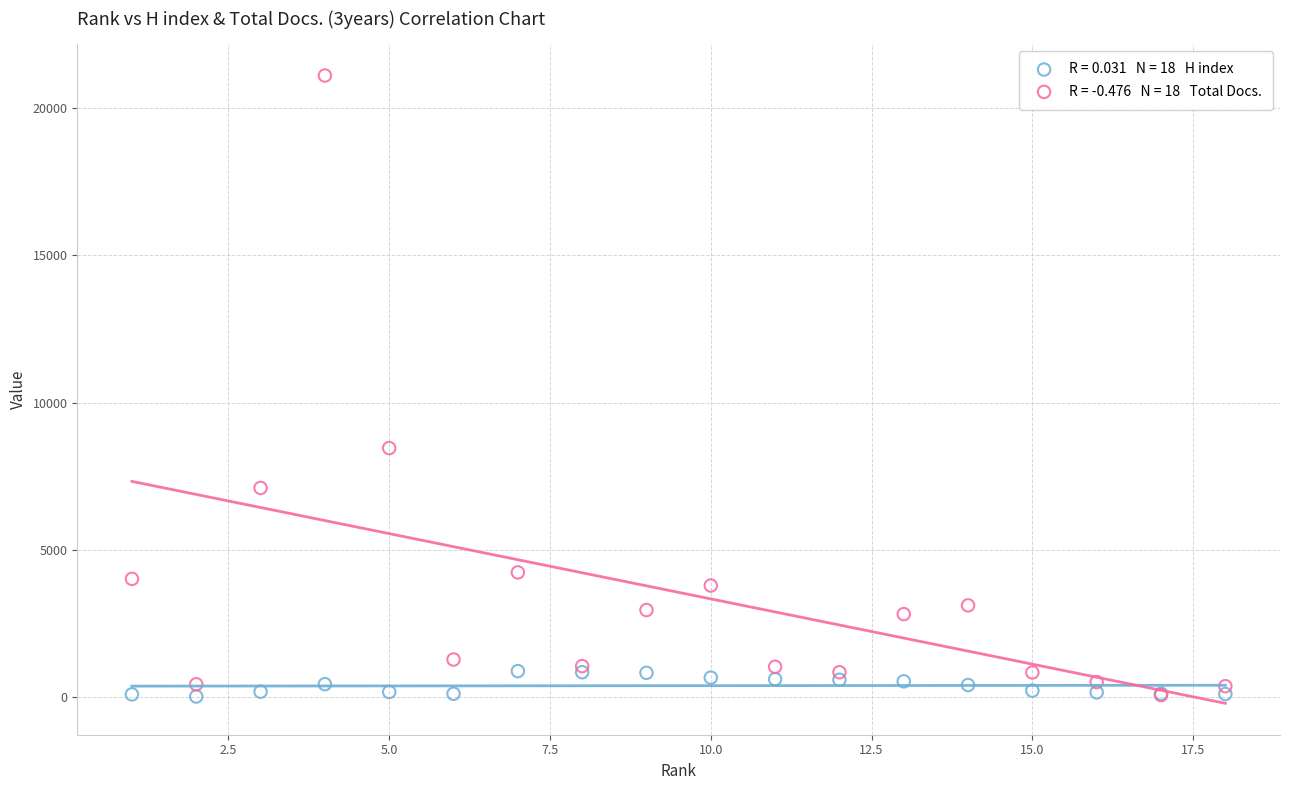

Across all series, what Y value is closest to 10561?

8453